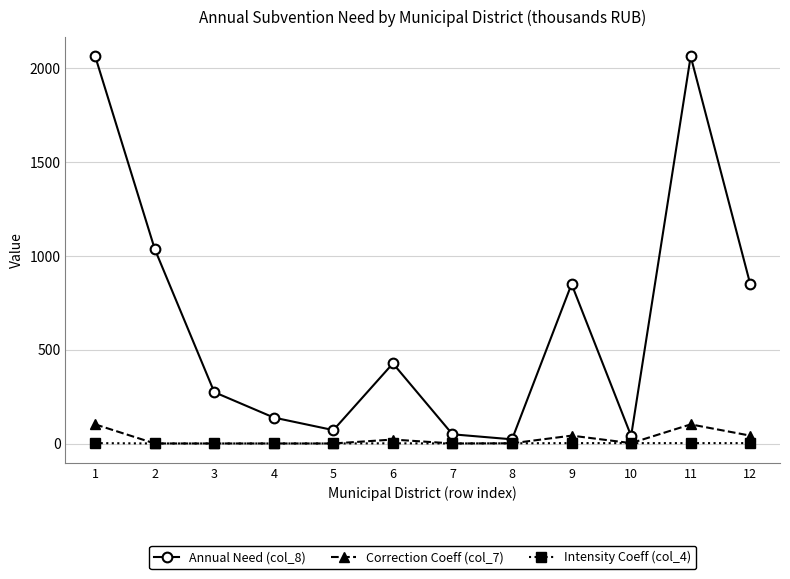

True or false: Correction Coeff (col_7) and Annual Need (col_8) cross at least once.

False